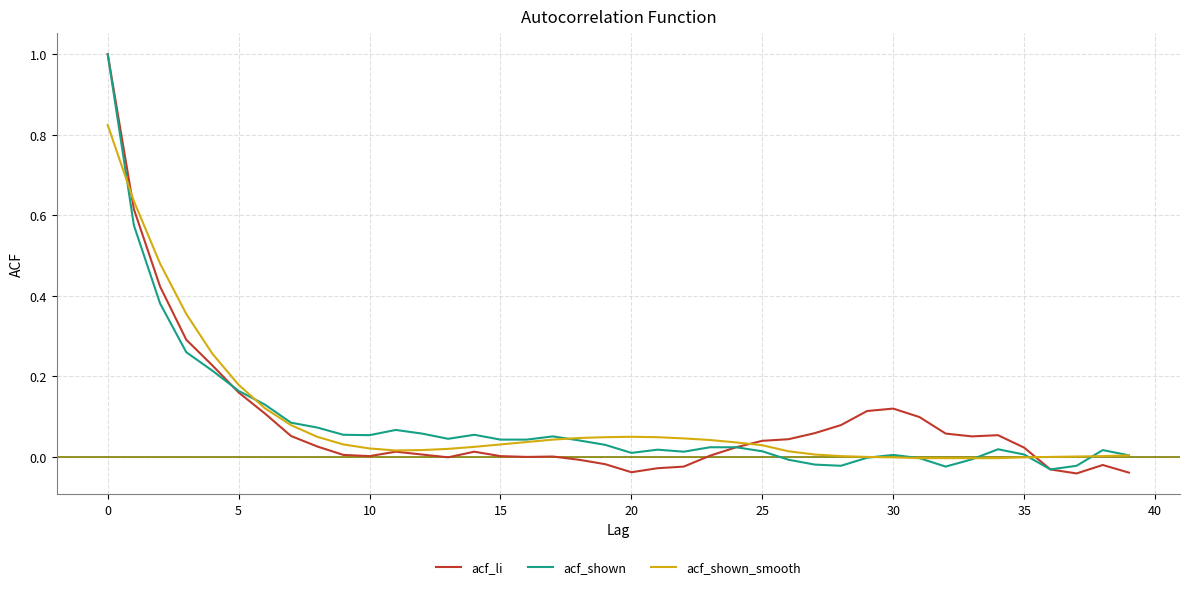

Which series has the widest spread of values?

acf_li